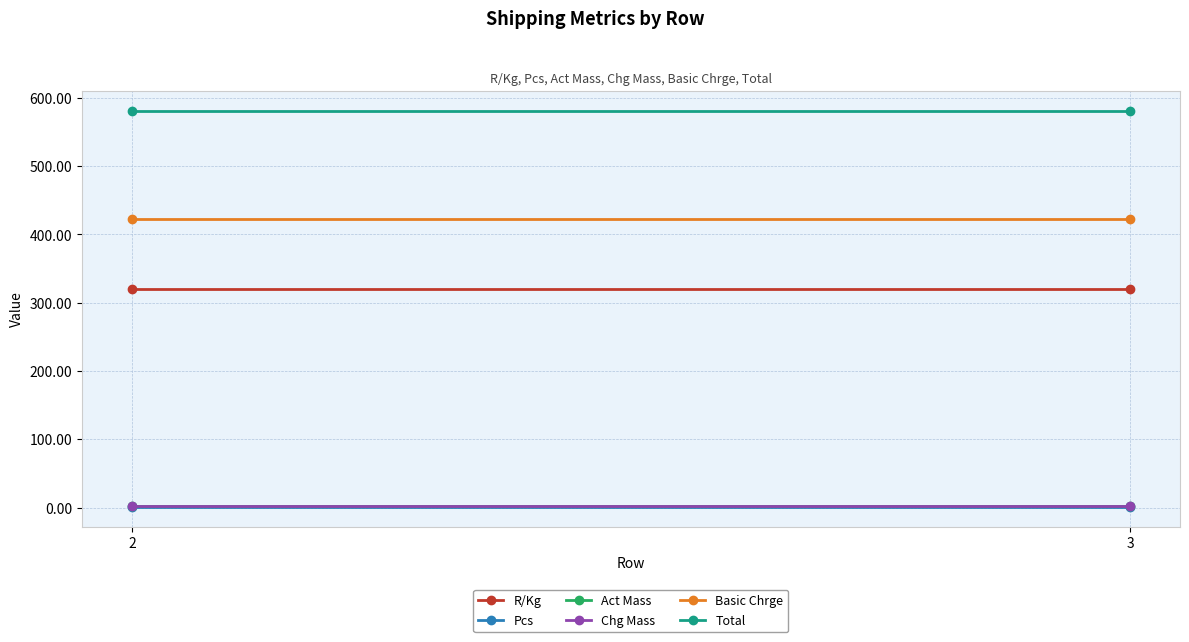

True or false: Total has a value of 581.3 at 2.

True